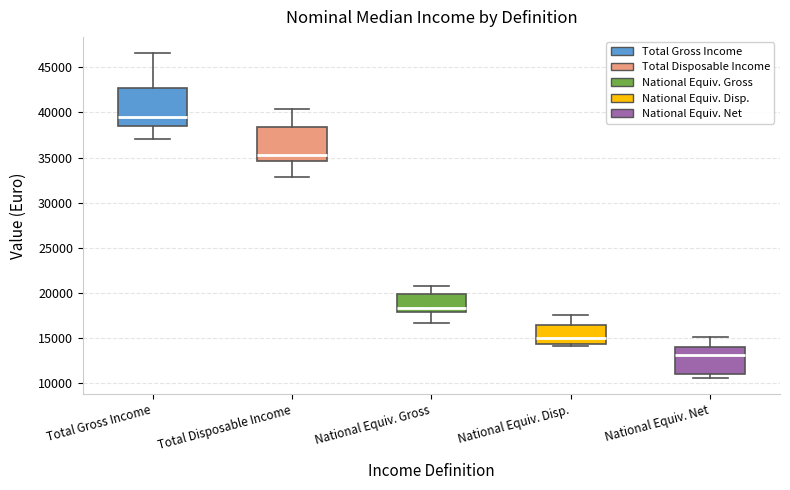

Where does the upper whisker of the box for National Equiv. Net end on the y-axis? The values are not printed on the chart, so give them approximately, as read against the axis.

15000